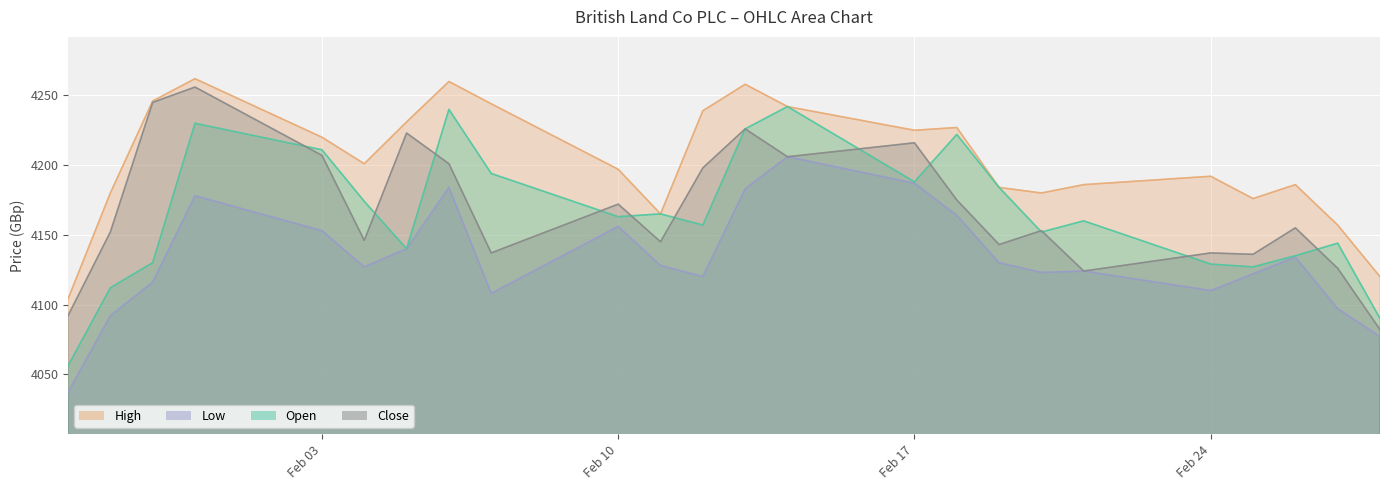

How many categories are shown in the chart?

24